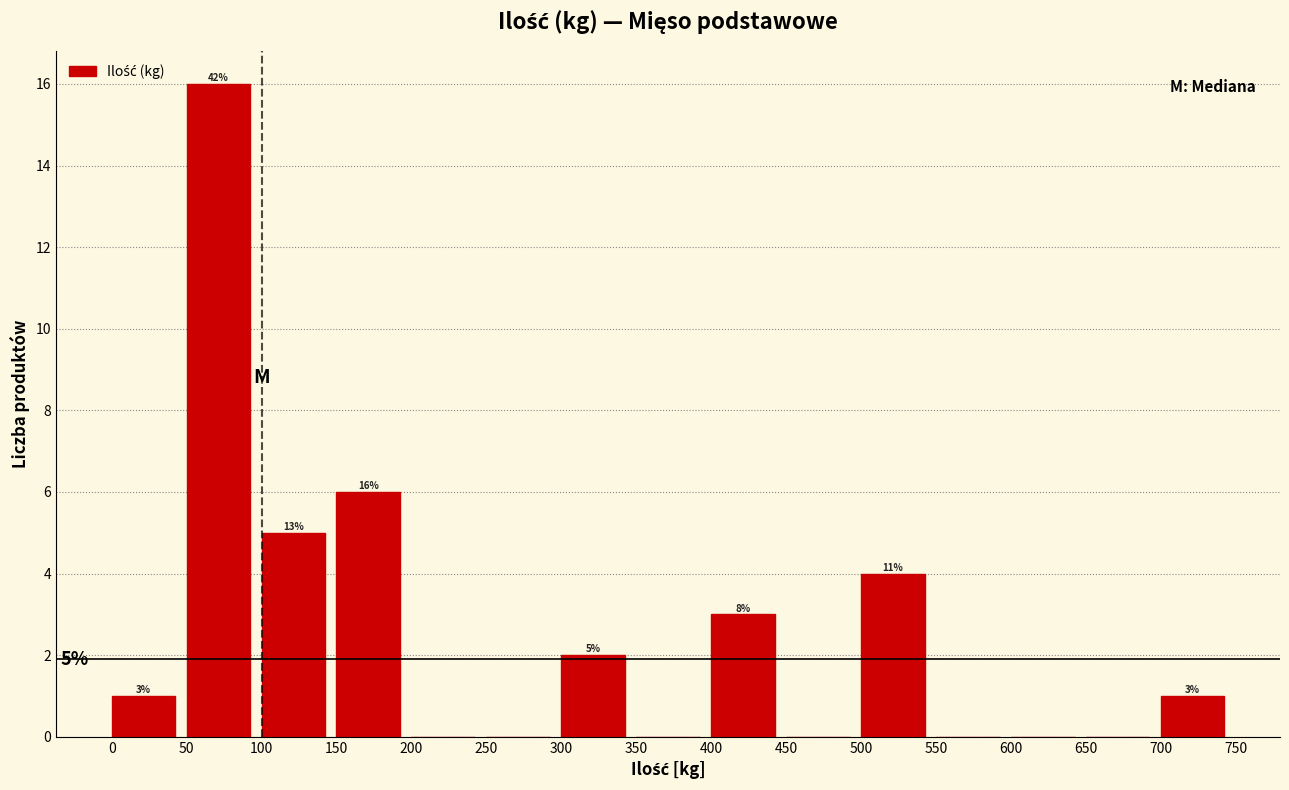

Over which range of the x-axis is the bar tallest?

50 to 100